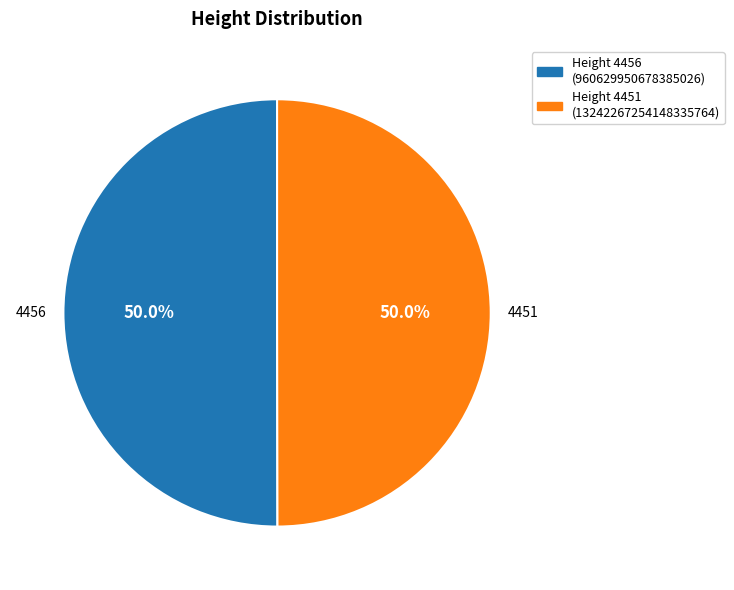

Count the number of slices in the pie.

2